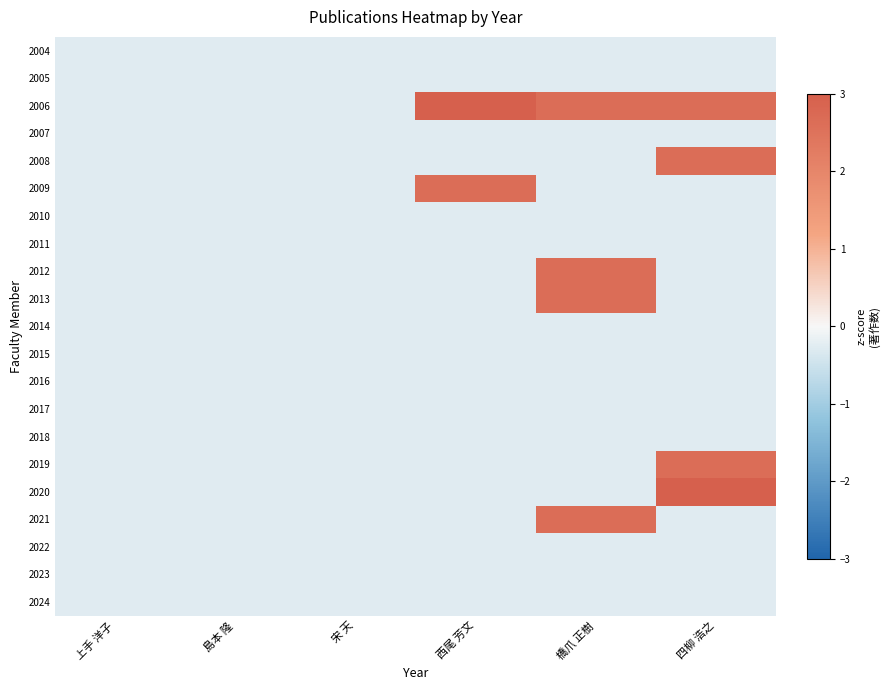

Reading left to right, extract all data points from this chart.

2004: 上手 洋子=-0.3	島本 隆=-0.3	宋 天=-0.3	西尾 芳文=-0.3	橋爪 正樹=-0.3	四柳 浩之=-0.3
2005: 上手 洋子=-0.3	島本 隆=-0.3	宋 天=-0.3	西尾 芳文=-0.3	橋爪 正樹=-0.3	四柳 浩之=-0.3
2006: 上手 洋子=-0.3	島本 隆=-0.3	宋 天=-0.3	西尾 芳文=3.0	橋爪 正樹=2.6	四柳 浩之=2.6
2007: 上手 洋子=-0.3	島本 隆=-0.3	宋 天=-0.3	西尾 芳文=-0.3	橋爪 正樹=-0.3	四柳 浩之=-0.3
2008: 上手 洋子=-0.3	島本 隆=-0.3	宋 天=-0.3	西尾 芳文=-0.3	橋爪 正樹=-0.3	四柳 浩之=2.6
2009: 上手 洋子=-0.3	島本 隆=-0.3	宋 天=-0.3	西尾 芳文=2.6	橋爪 正樹=-0.3	四柳 浩之=-0.3
2010: 上手 洋子=-0.3	島本 隆=-0.3	宋 天=-0.3	西尾 芳文=-0.3	橋爪 正樹=-0.3	四柳 浩之=-0.3
2011: 上手 洋子=-0.3	島本 隆=-0.3	宋 天=-0.3	西尾 芳文=-0.3	橋爪 正樹=-0.3	四柳 浩之=-0.3
2012: 上手 洋子=-0.3	島本 隆=-0.3	宋 天=-0.3	西尾 芳文=-0.3	橋爪 正樹=2.6	四柳 浩之=-0.3
2013: 上手 洋子=-0.3	島本 隆=-0.3	宋 天=-0.3	西尾 芳文=-0.3	橋爪 正樹=2.6	四柳 浩之=-0.3
2014: 上手 洋子=-0.3	島本 隆=-0.3	宋 天=-0.3	西尾 芳文=-0.3	橋爪 正樹=-0.3	四柳 浩之=-0.3
2015: 上手 洋子=-0.3	島本 隆=-0.3	宋 天=-0.3	西尾 芳文=-0.3	橋爪 正樹=-0.3	四柳 浩之=-0.3
2016: 上手 洋子=-0.3	島本 隆=-0.3	宋 天=-0.3	西尾 芳文=-0.3	橋爪 正樹=-0.3	四柳 浩之=-0.3
2017: 上手 洋子=-0.3	島本 隆=-0.3	宋 天=-0.3	西尾 芳文=-0.3	橋爪 正樹=-0.3	四柳 浩之=-0.3
2018: 上手 洋子=-0.3	島本 隆=-0.3	宋 天=-0.3	西尾 芳文=-0.3	橋爪 正樹=-0.3	四柳 浩之=-0.3
2019: 上手 洋子=-0.3	島本 隆=-0.3	宋 天=-0.3	西尾 芳文=-0.3	橋爪 正樹=-0.3	四柳 浩之=2.6
2020: 上手 洋子=-0.3	島本 隆=-0.3	宋 天=-0.3	西尾 芳文=-0.3	橋爪 正樹=-0.3	四柳 浩之=3.0
2021: 上手 洋子=-0.3	島本 隆=-0.3	宋 天=-0.3	西尾 芳文=-0.3	橋爪 正樹=2.6	四柳 浩之=-0.3
2022: 上手 洋子=-0.3	島本 隆=-0.3	宋 天=-0.3	西尾 芳文=-0.3	橋爪 正樹=-0.3	四柳 浩之=-0.3
2023: 上手 洋子=-0.3	島本 隆=-0.3	宋 天=-0.3	西尾 芳文=-0.3	橋爪 正樹=-0.3	四柳 浩之=-0.3
2024: 上手 洋子=-0.3	島本 隆=-0.3	宋 天=-0.3	西尾 芳文=-0.3	橋爪 正樹=-0.3	四柳 浩之=-0.3